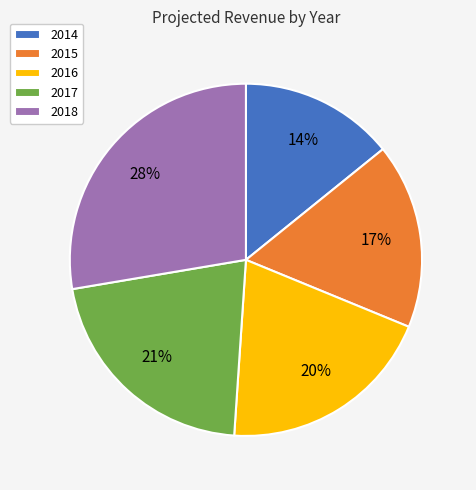

The 2015 slice represents 3% of the pie. True or false?

False